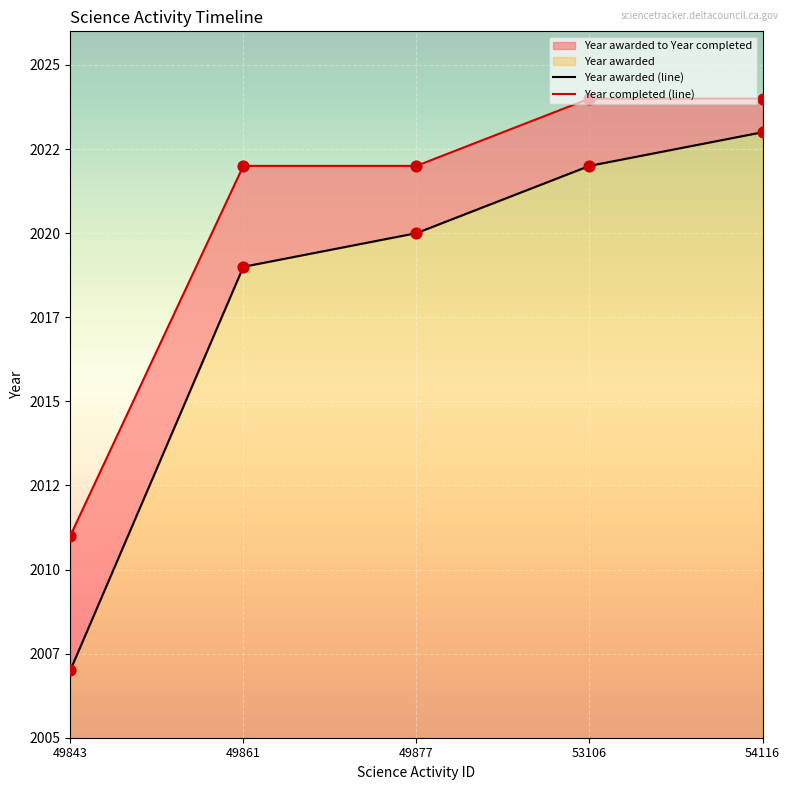

Which series reaches the maximum Y coordinate?

Year completed (line)